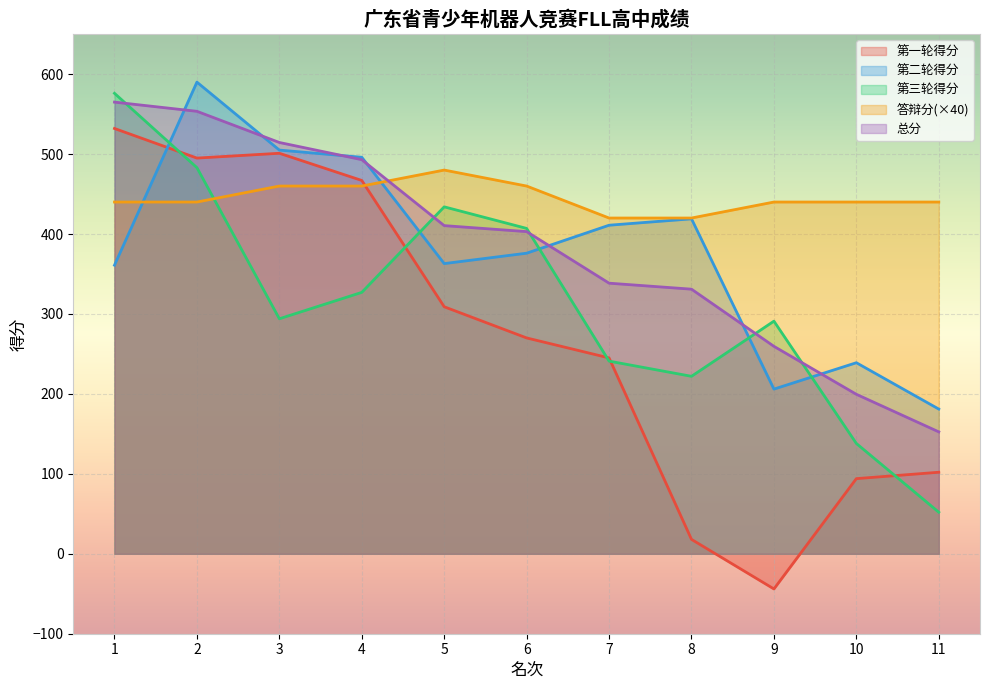

Which series has the widest spread of values?

第一轮得分